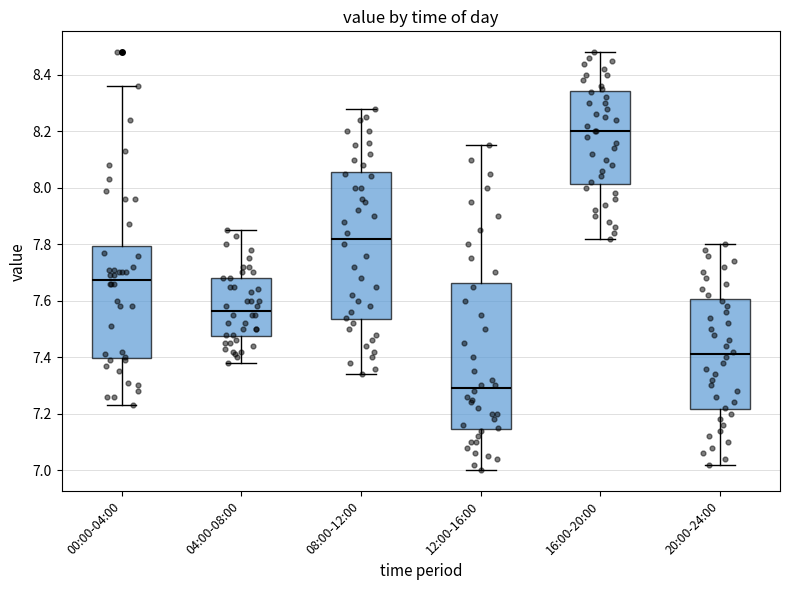

Where does the upper whisker of the box for 16:00-20:00 end on the y-axis? The values are not printed on the chart, so give them approximately, as read against the axis.

8.48